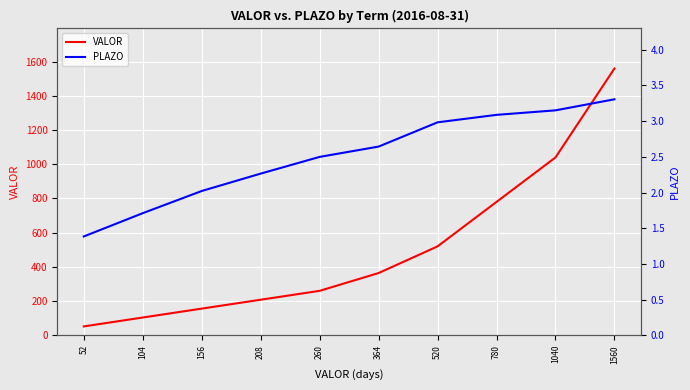

The PLAZO series shows 1.4 at 52. True or false?

True